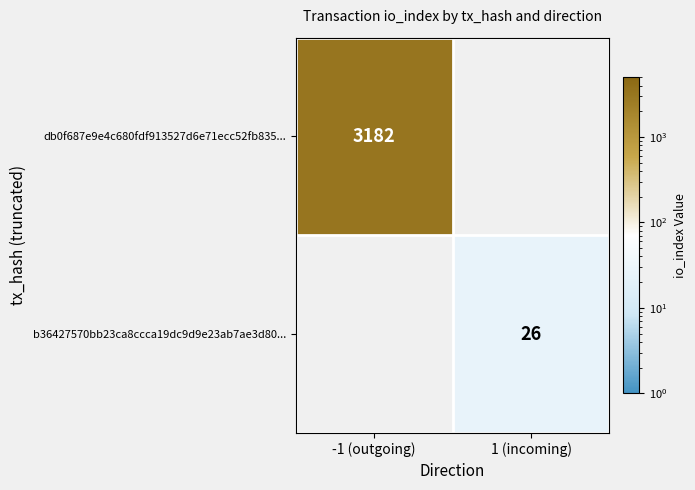

Is it true that b36427570bb23ca8ccca19dc9d9e23ab7ae3d80... equals 26 at 1 (incoming)?

True